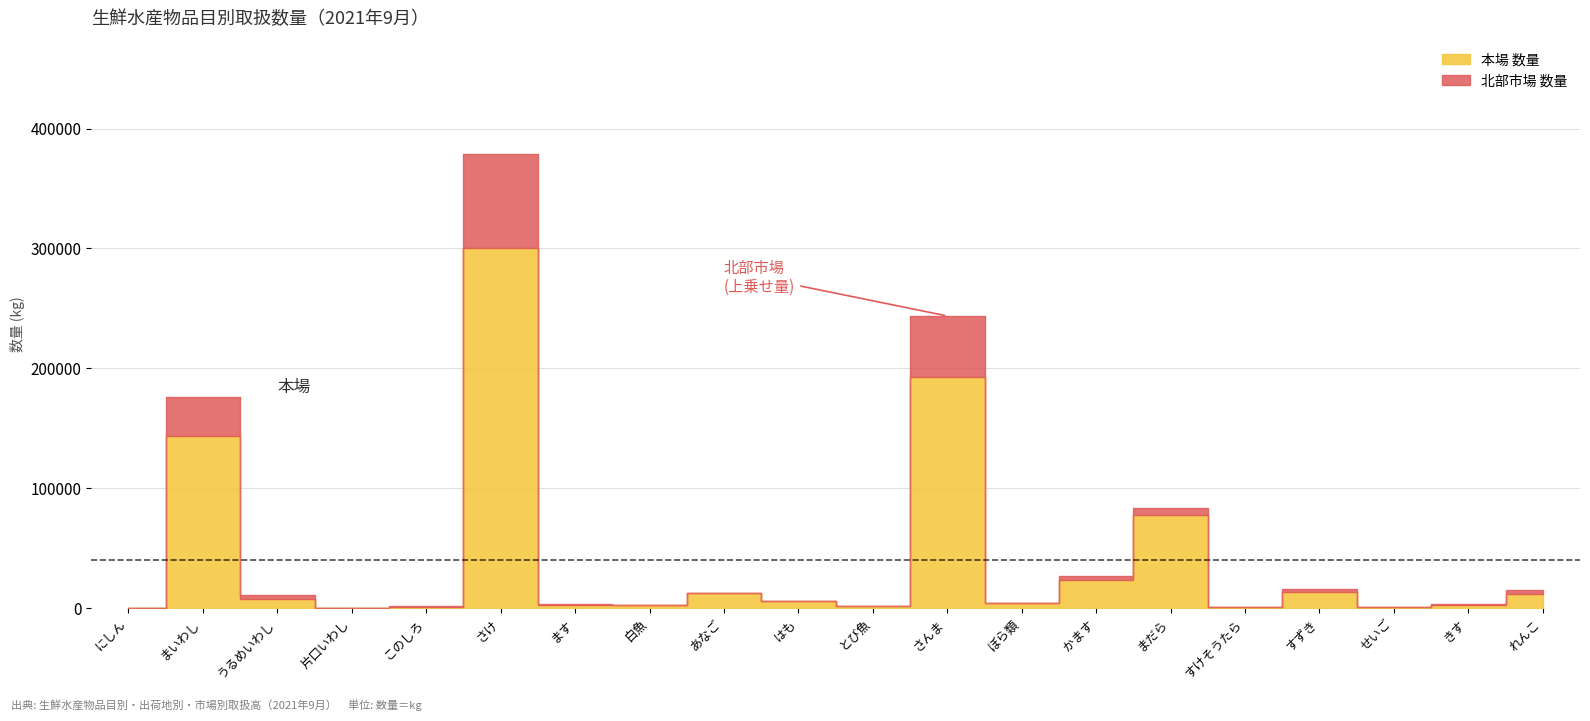

True or false: 北部市場 数量 has a value of 24 at にしん.

False